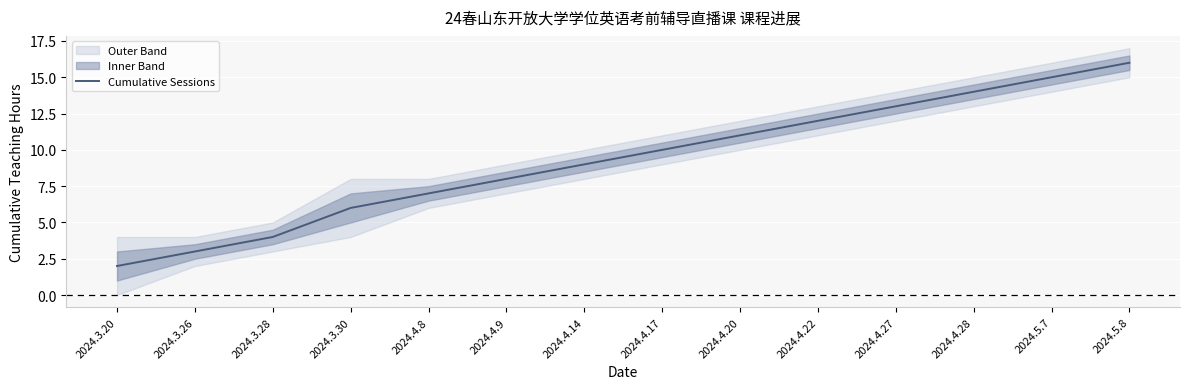

How many data points does each series have?

14